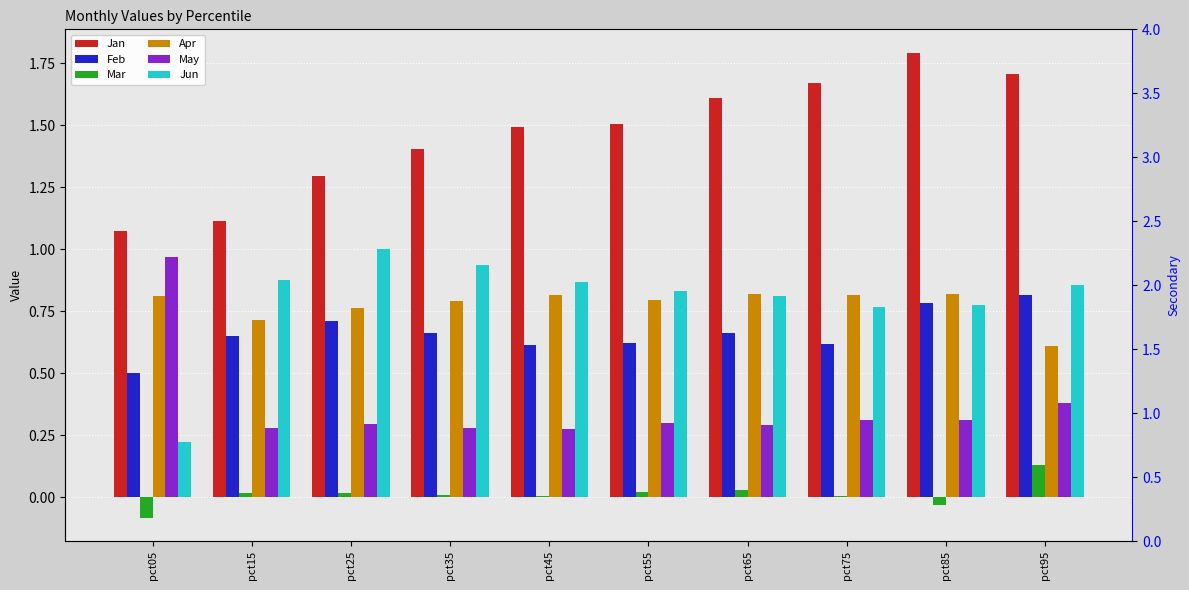

At how many categories does at least one series exceed 0?

10